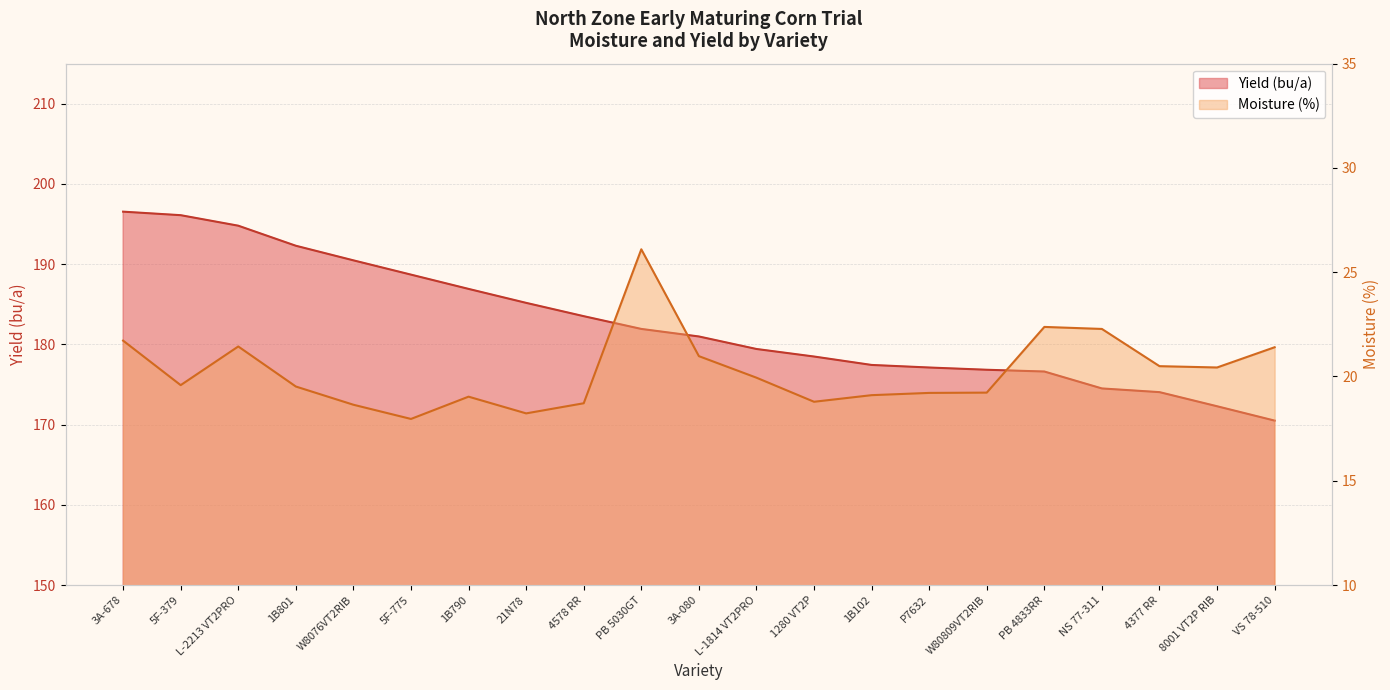

What is the label of the 5th point from the left?

W8076VT2RIB